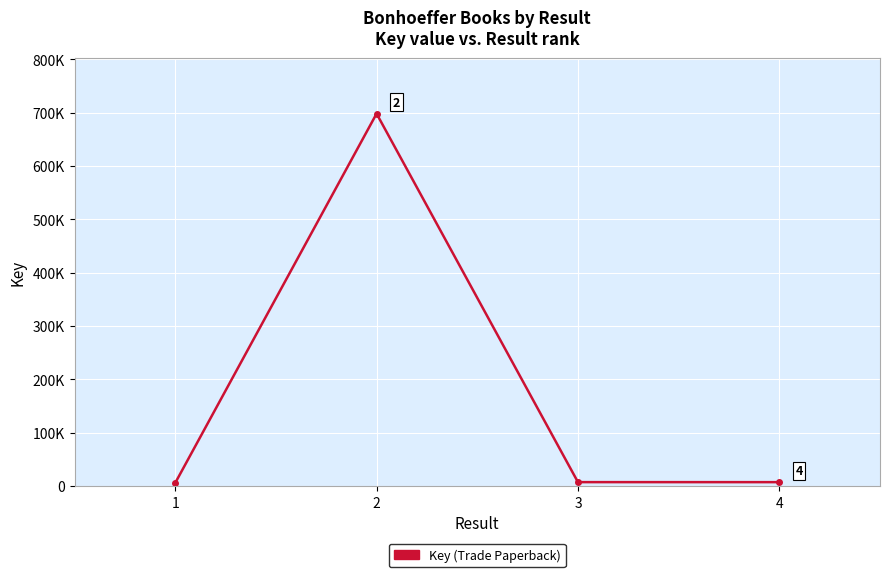

What is the difference between the maximum and second lowest values?

690899